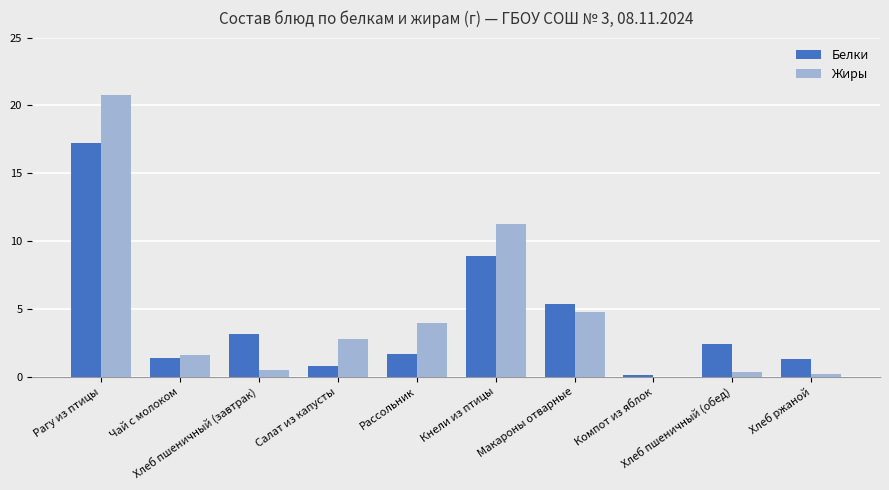

At which label does Белки reach its peak?

Рагу из птицы